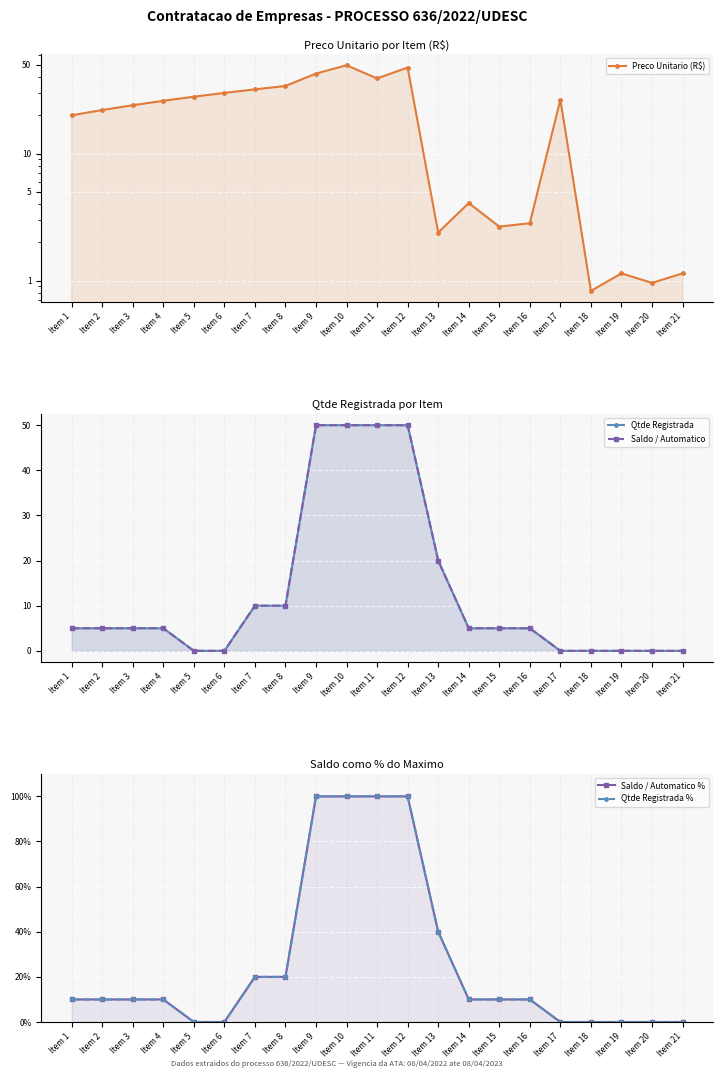

In Preco Unitario (R$), how many points are higher than both neighbors (excluding endpoints)?

5